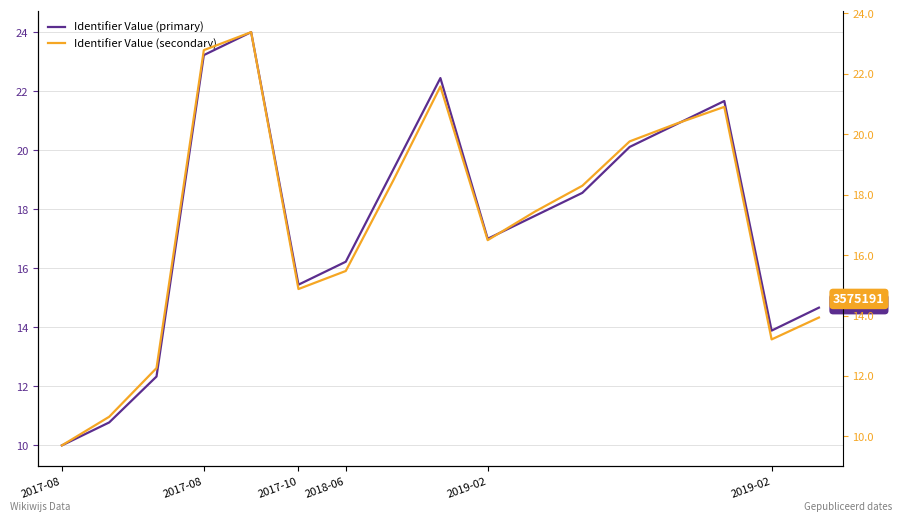

What is the approximate value of Identifier Value (primary) at 8?

22.4